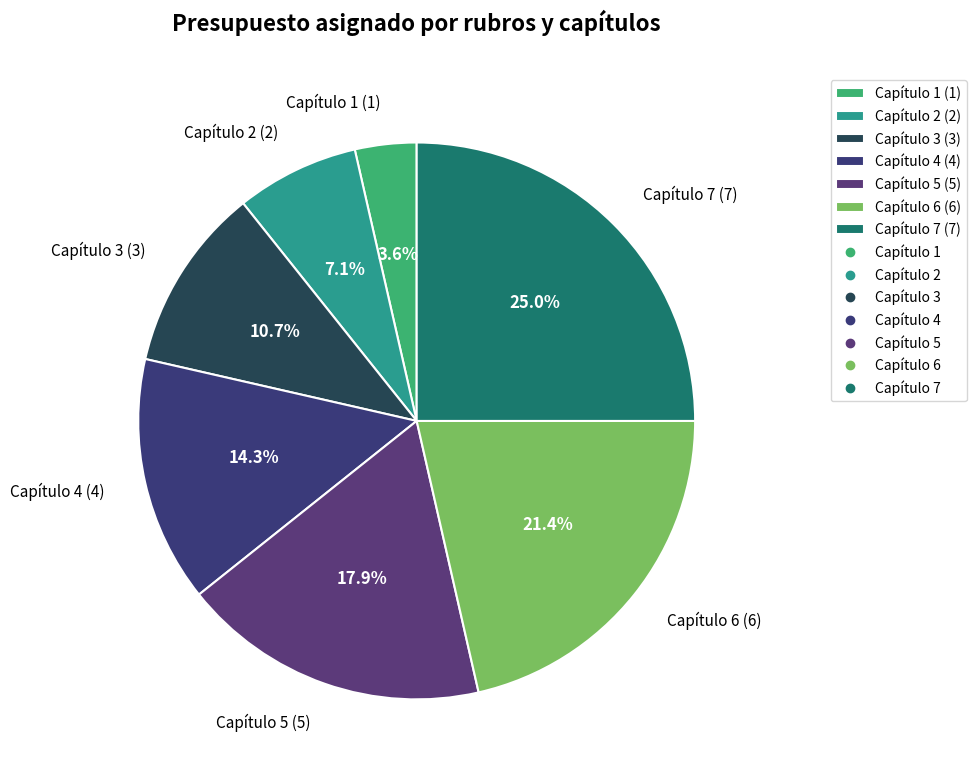

To the nearest percent, what is the average slice percentage?

14%